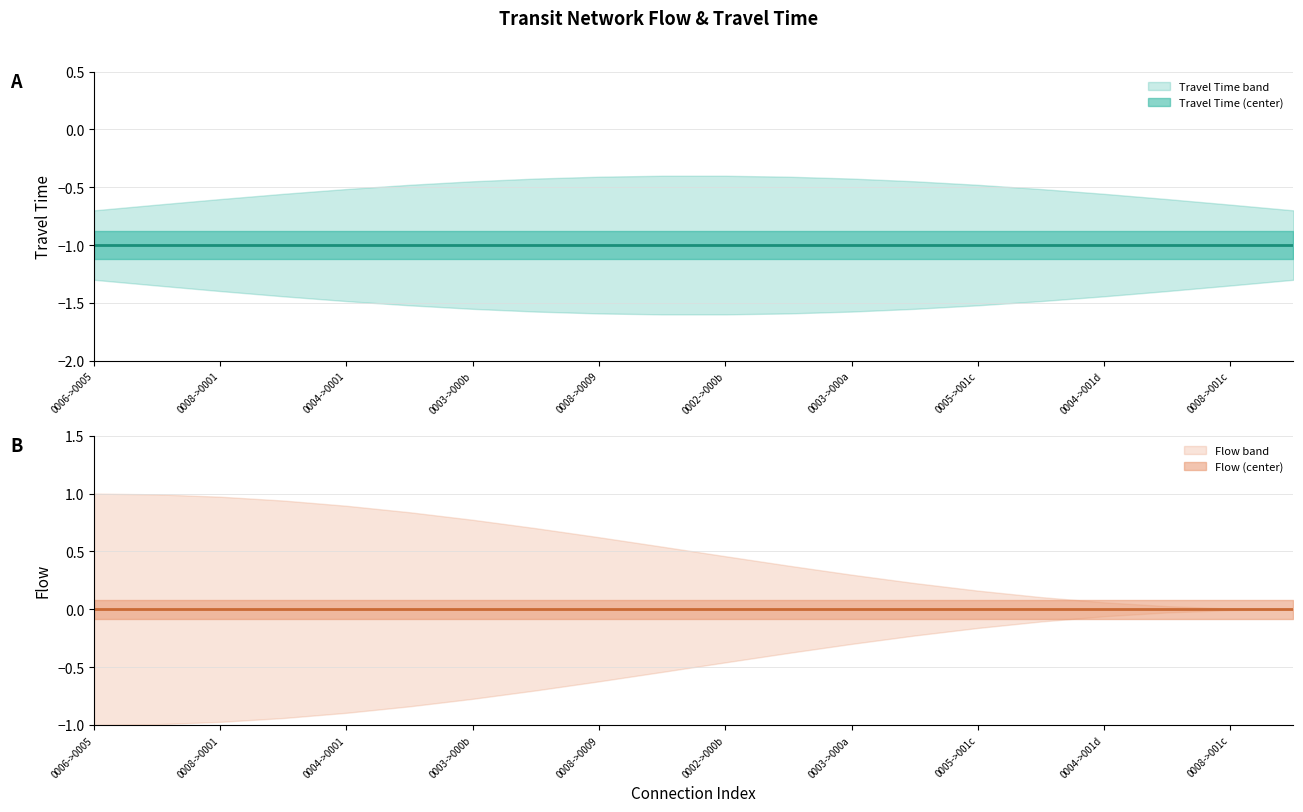

Which series has the largest total across all categories?

flow